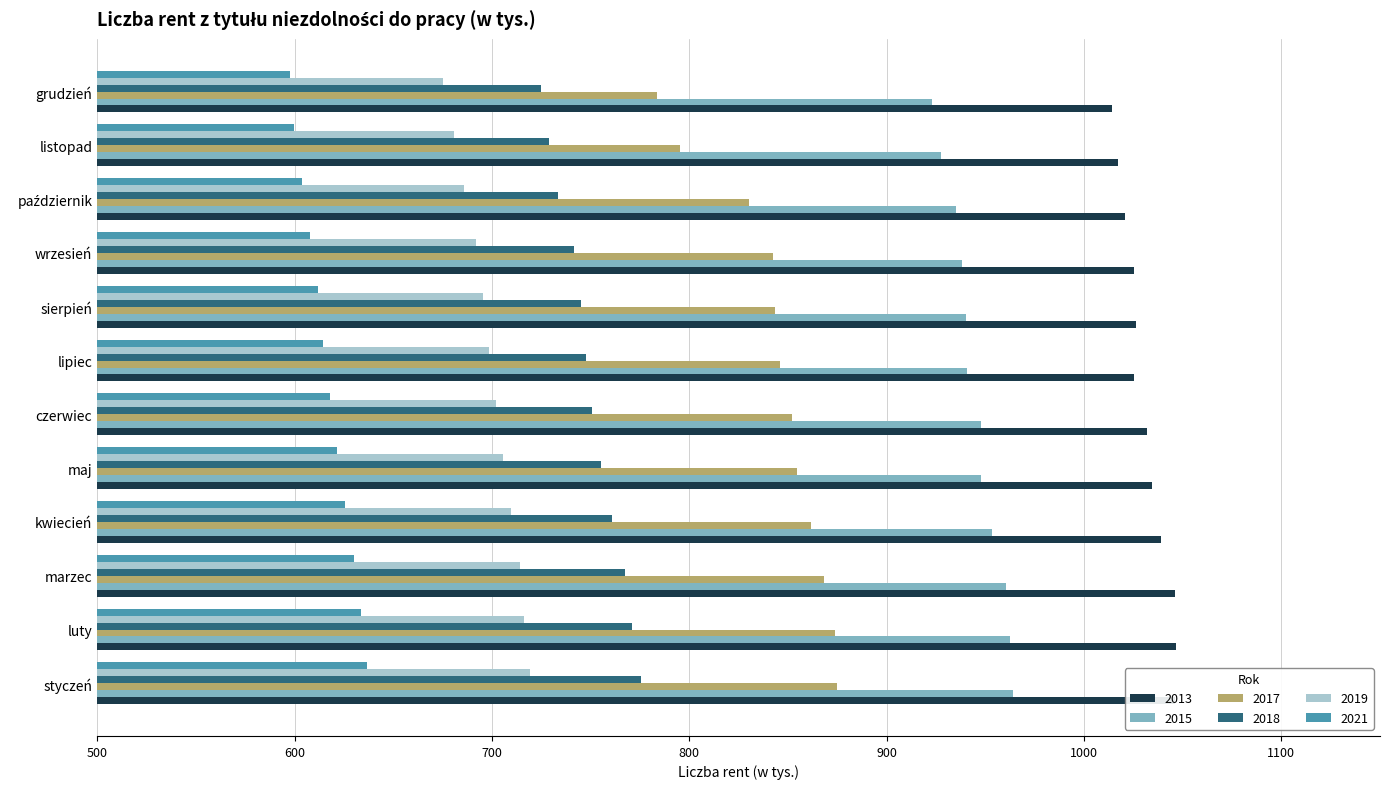

The value of 2018 at grudzień is 725.0. True or false?

True